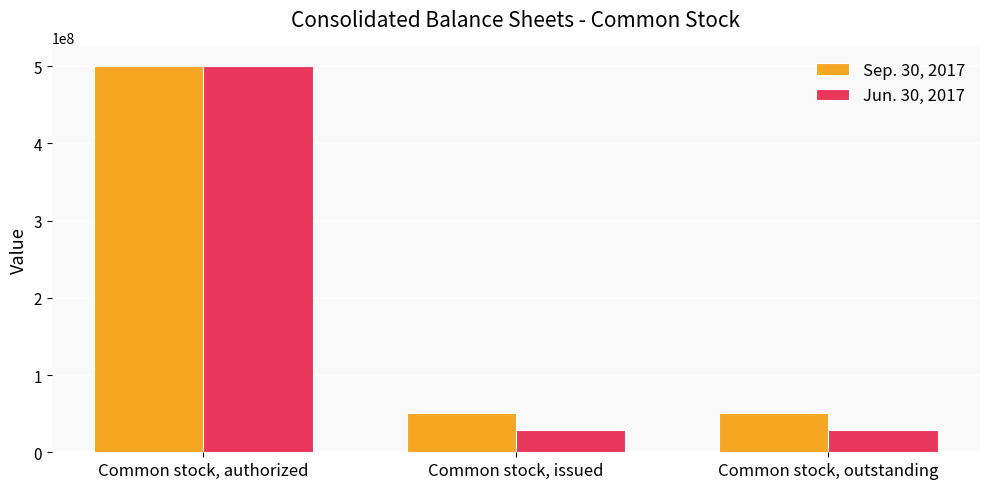

Which series has the largest total across all categories?

Sep. 30, 2017